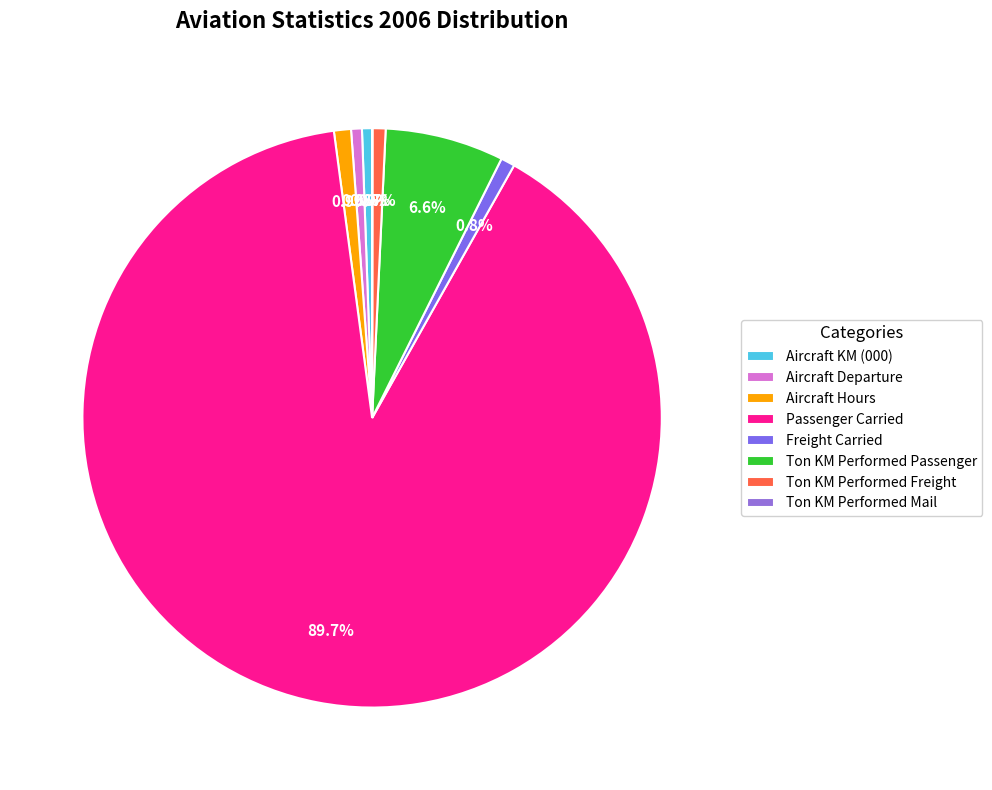

Rank the categories by value from highest to lowest.

Passenger Carried, Ton KM Performed Passenger, Aircraft Hours, Freight Carried, Ton KM Performed Freight, Aircraft Departure, Aircraft KM (000), Ton KM Performed Mail